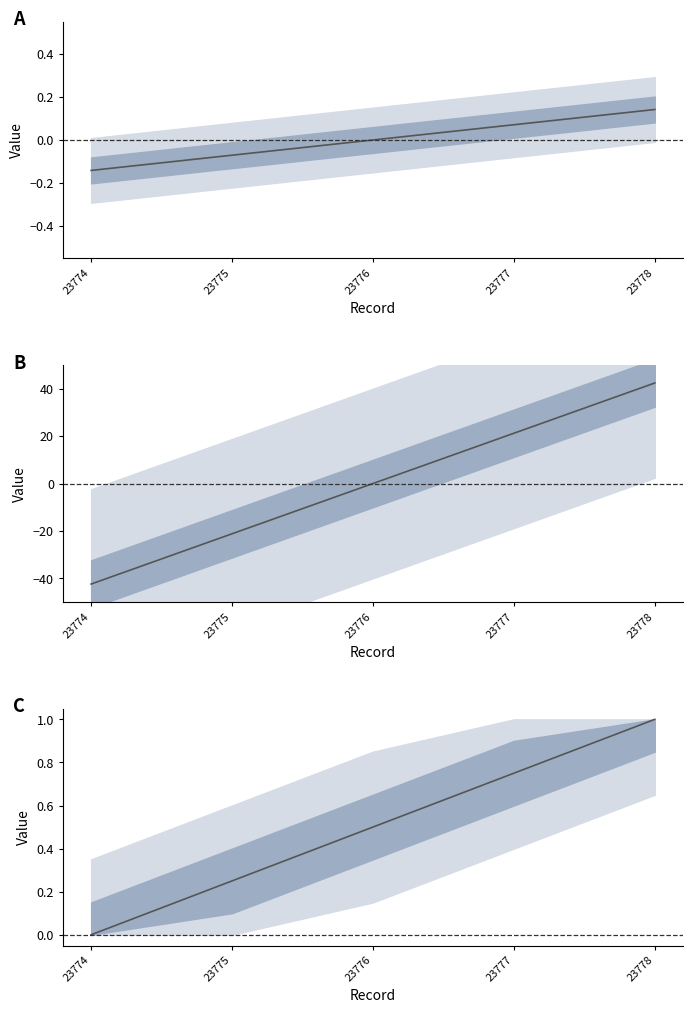

Which label corresponds to the smallest value in the chart?

23774